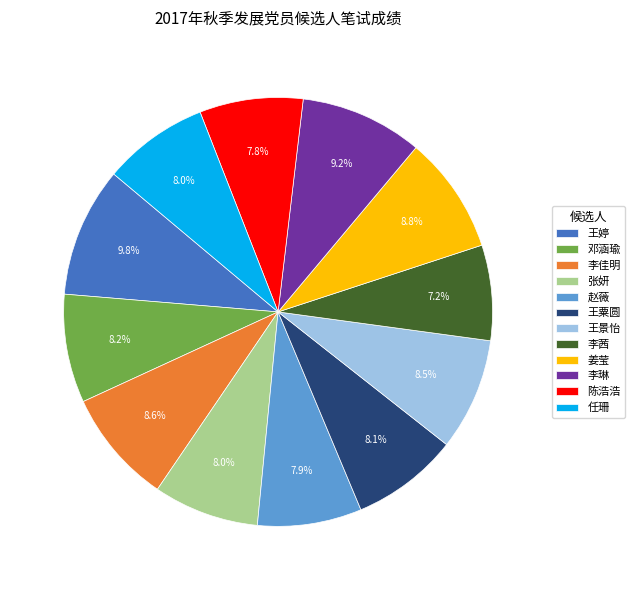

How much of the chart is everything except 李茜?

92.8%